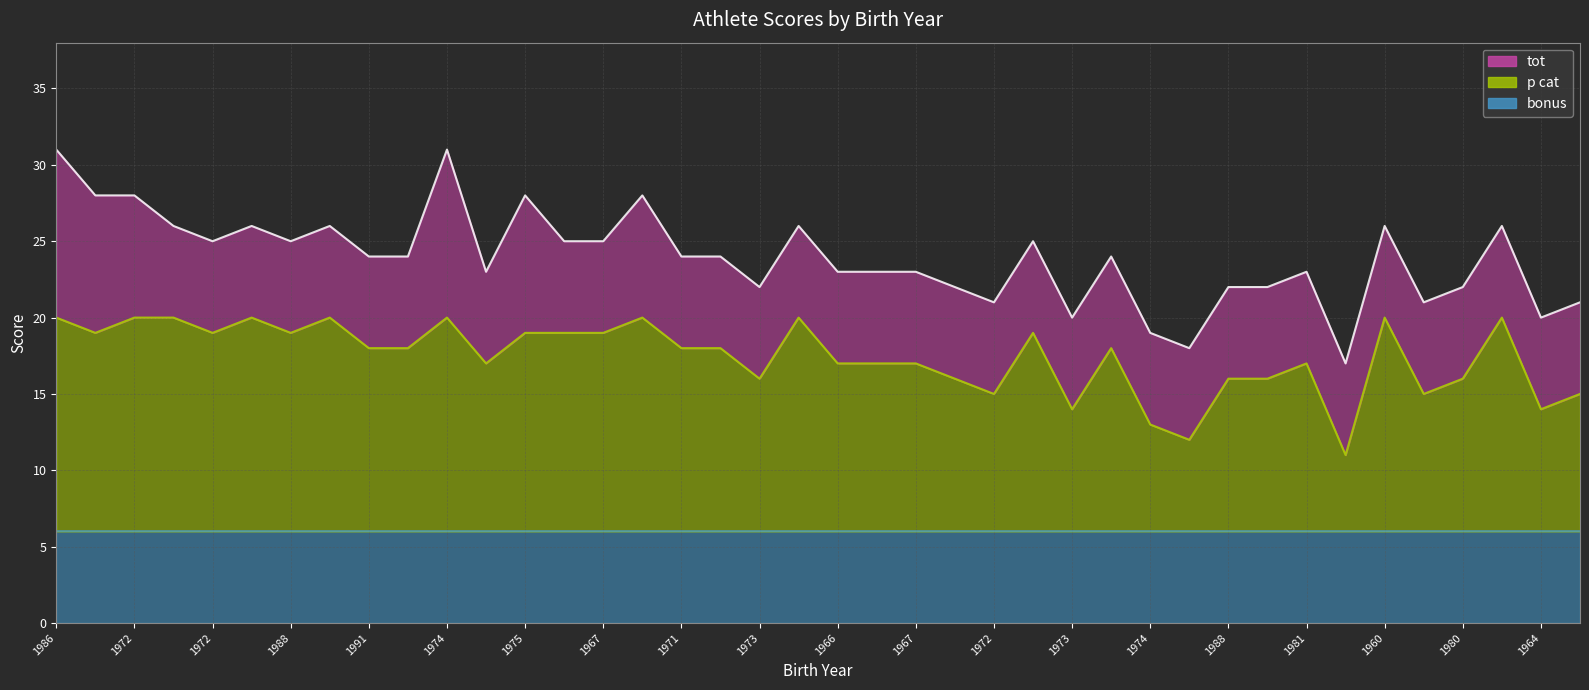

The p cat series shows 12 at 1967. True or false?

False